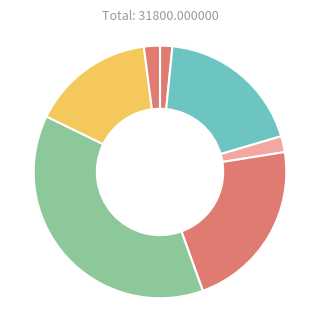

How many slices are in this pie chart?

7